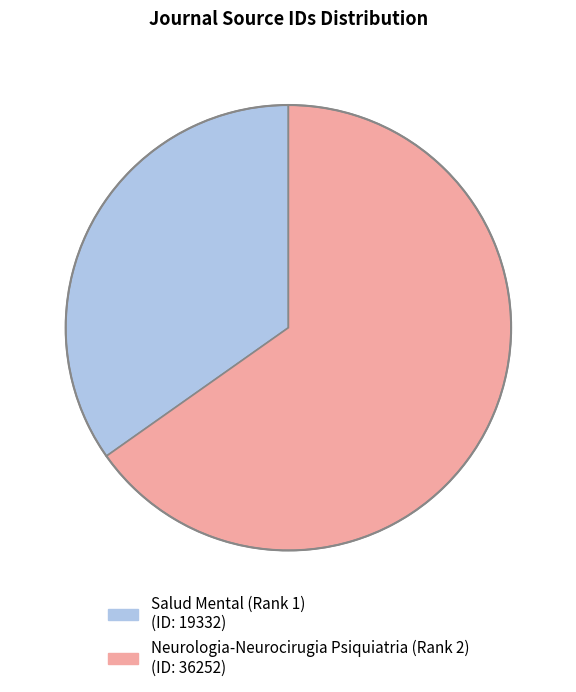

Does Neurologia-Neurocirugia Psiquiatria (Rank 2) account for over 50% of the chart?

Yes